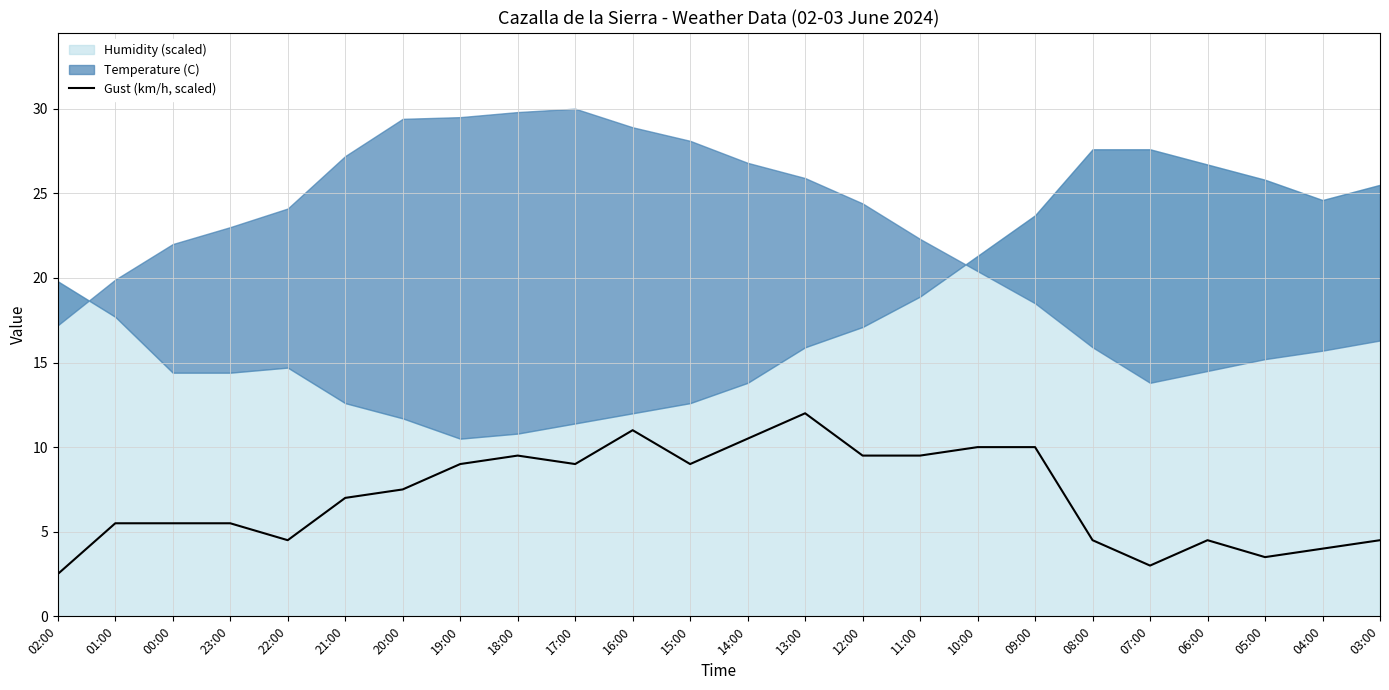

How many points are higher than both their immediate neighbors (excluding endpoints)?

4